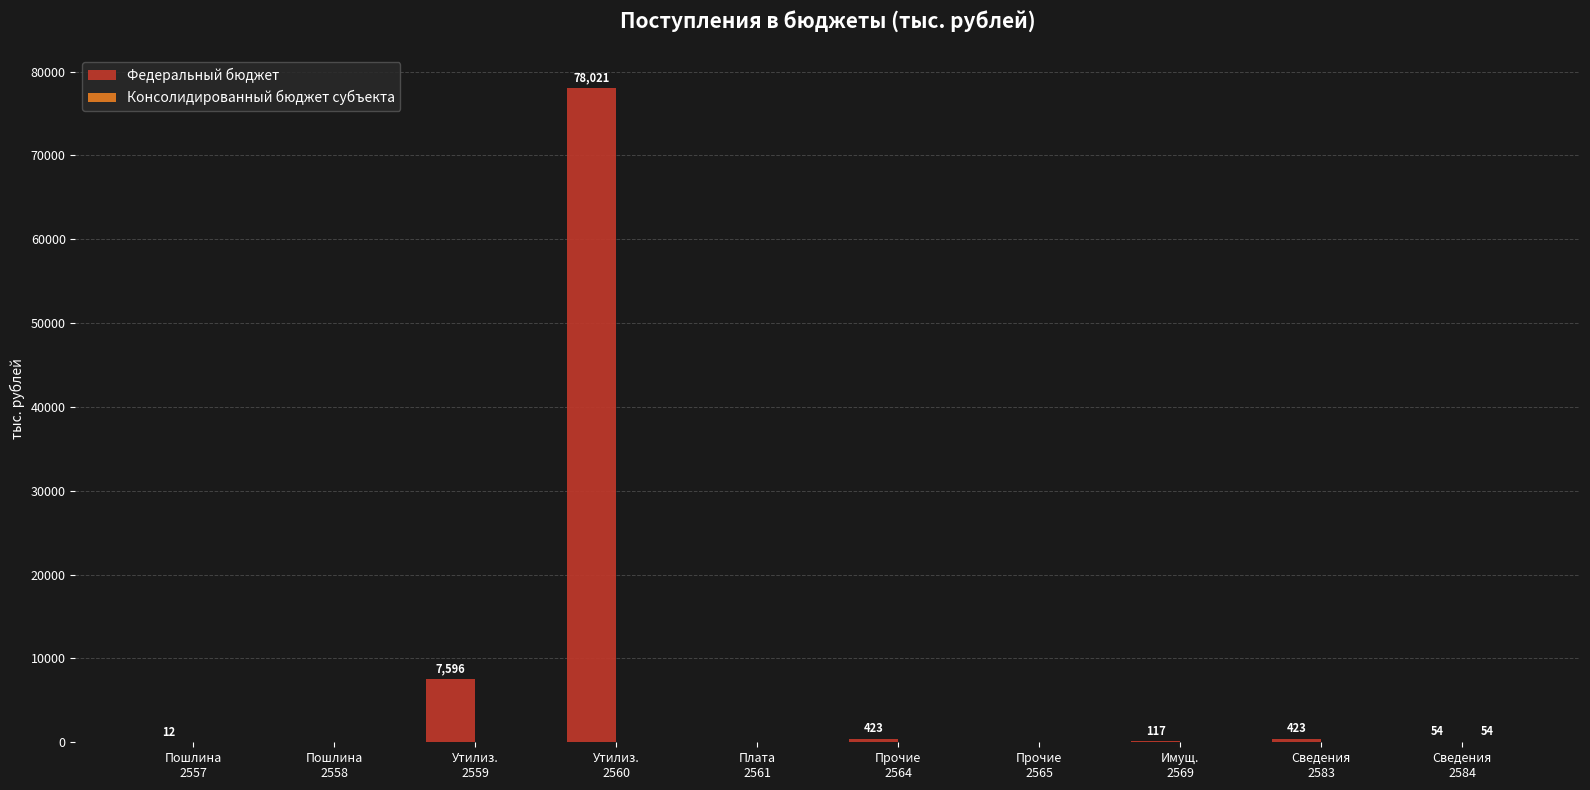

What is the greatest value displayed?

78021